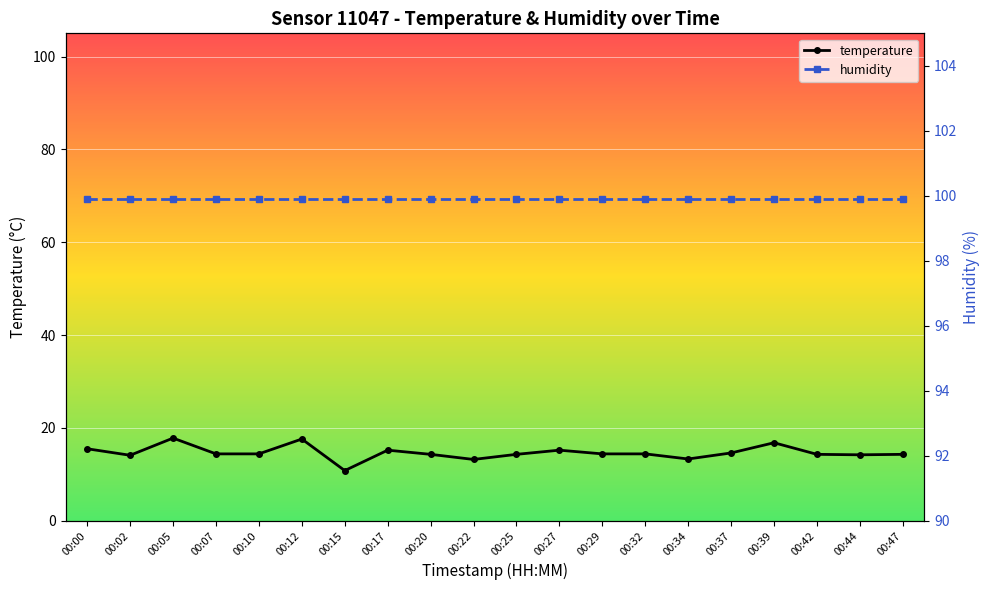

What is the approximate value of temperature at 00:29?

14.4